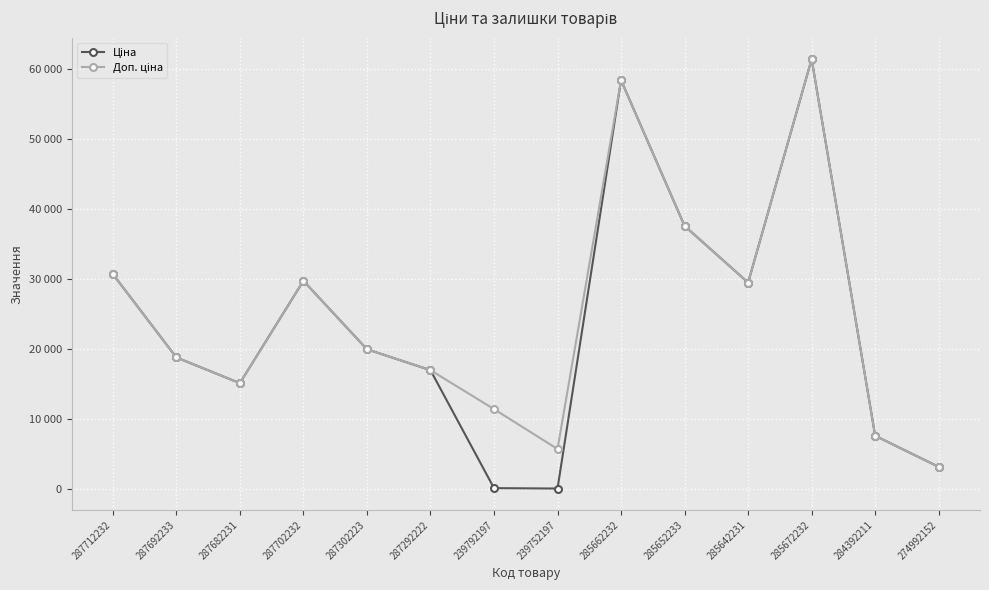

Does the chart have visible grid lines?

Yes